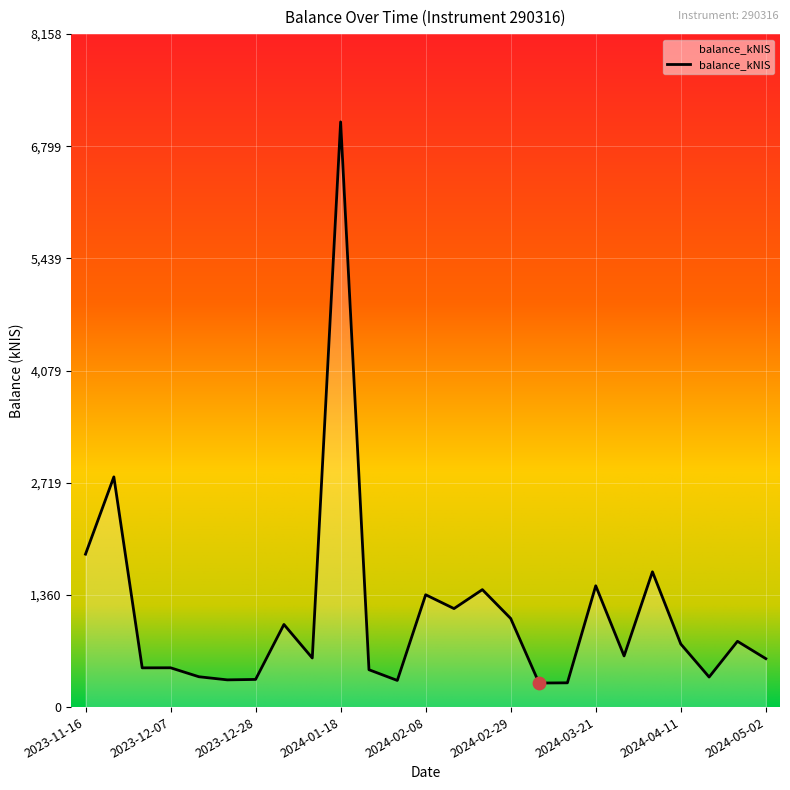

What is the difference between the maximum and minimum values?

6803.0